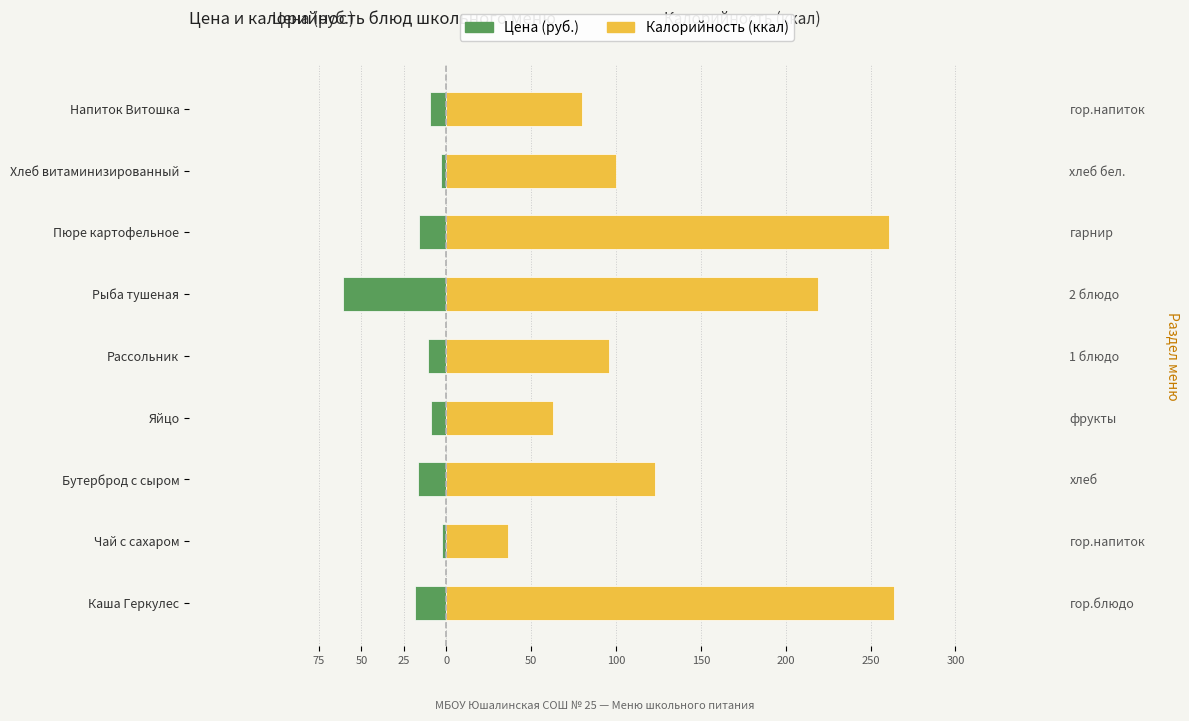

How many data points in Калорийность (ккал) are less than 100?

4